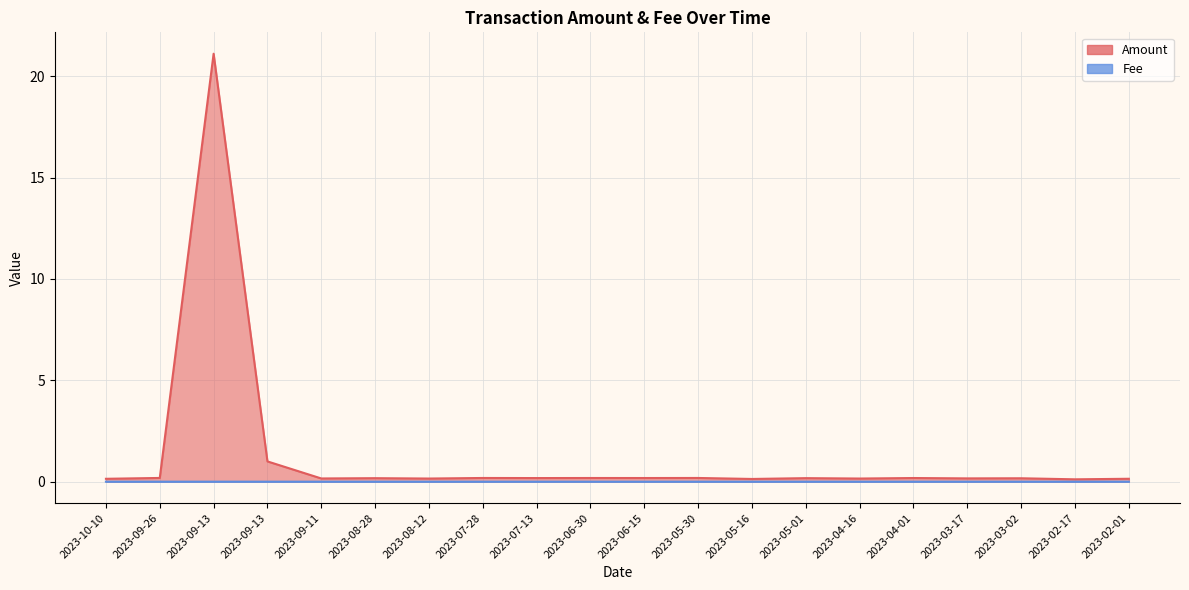

True or false: Amount and Fee intersect in this chart.

False